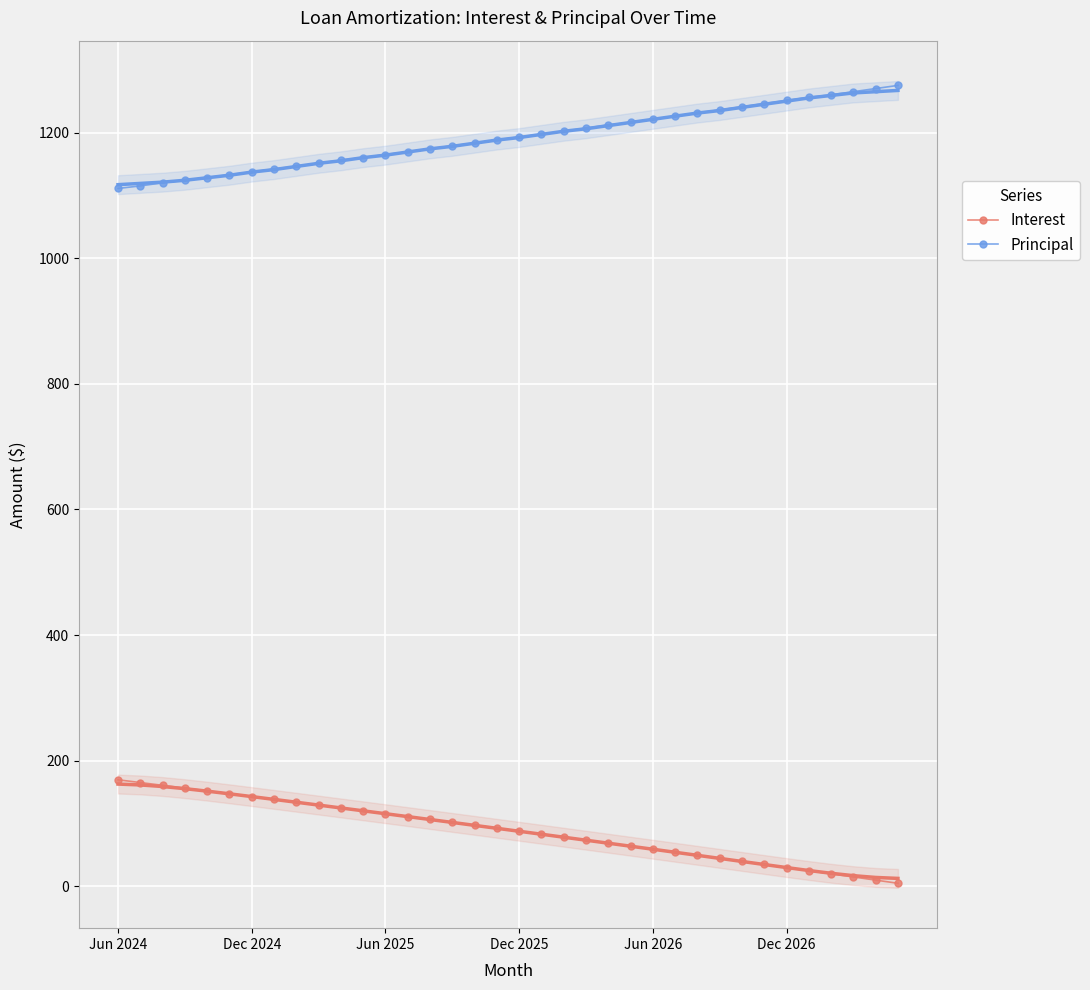

Reading right to left, transcribe all the data shown in this chart.

Interest: 5.0	10.1	15.1	20.1	25.0	30.0	34.9	39.8	44.7	49.6	54.5	59.3	64.1	68.9	73.7	78.4	83.2	87.9	92.6	97.3	102.0	106.6	111.2	115.8	120.4	125.0	129.6	134.1	138.6	143.1	147.6	152.1	156.5	160.9	165.4	169.8
Principal: 1275.0	1270.0	1265.0	1260.0	1256.0	1251.0	1246.0	1241.0	1236.0	1231.0	1226.0	1221.0	1216.0	1212.0	1207.0	1202.0	1197.0	1193.0	1188.0	1183.0	1179.0	1174.0	1169.0	1165.0	1160.0	1156.0	1151.0	1146.0	1142.0	1137.0	1133.0	1128.0	1124.0	1120.0	1115.0	1111.0